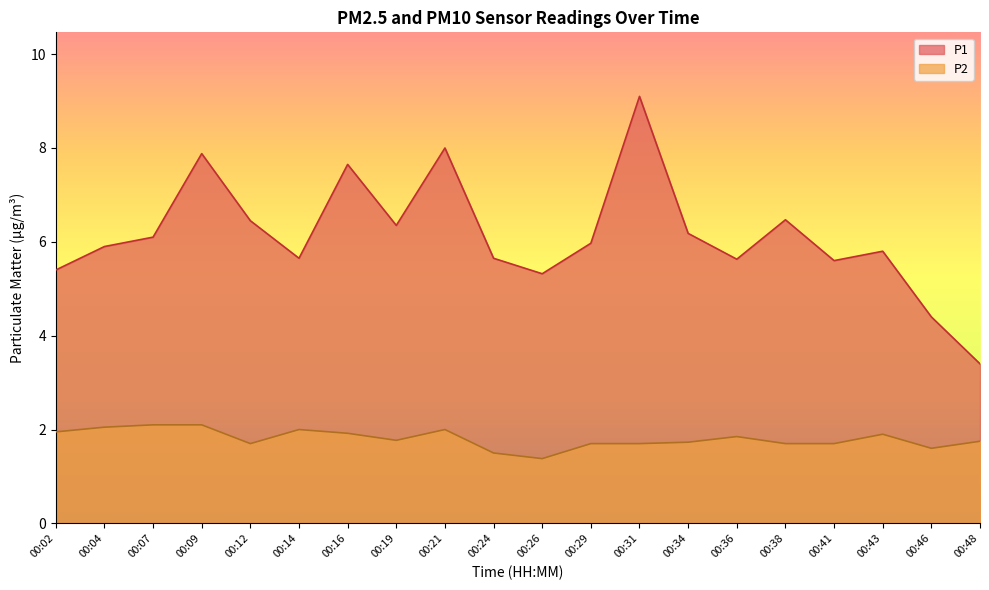

What is the total value across all series at 00:09?

10.0